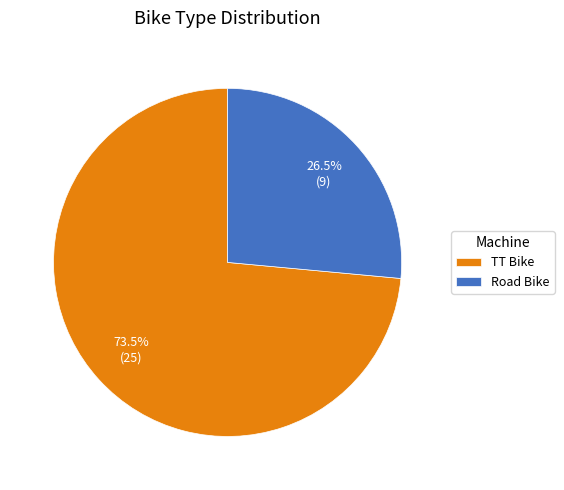

What percentage do Road Bike and TT Bike together represent?

100.0%